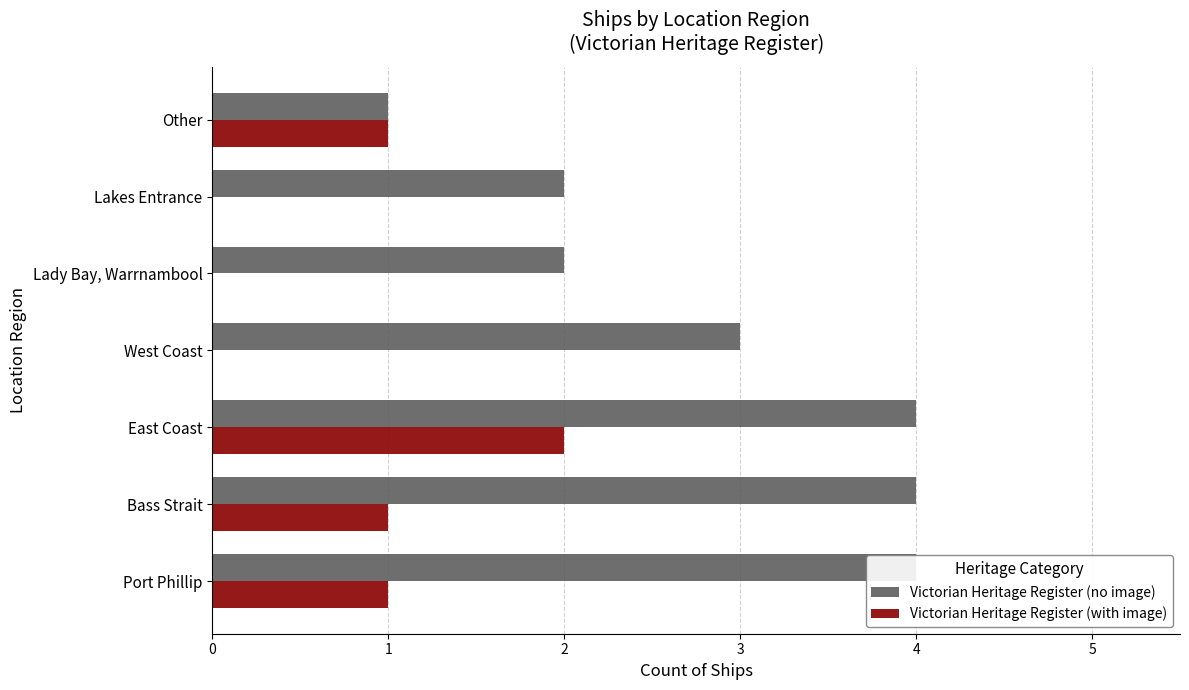

What are all the series names shown in the legend?

Victorian Heritage Register (no image), Victorian Heritage Register (with image)